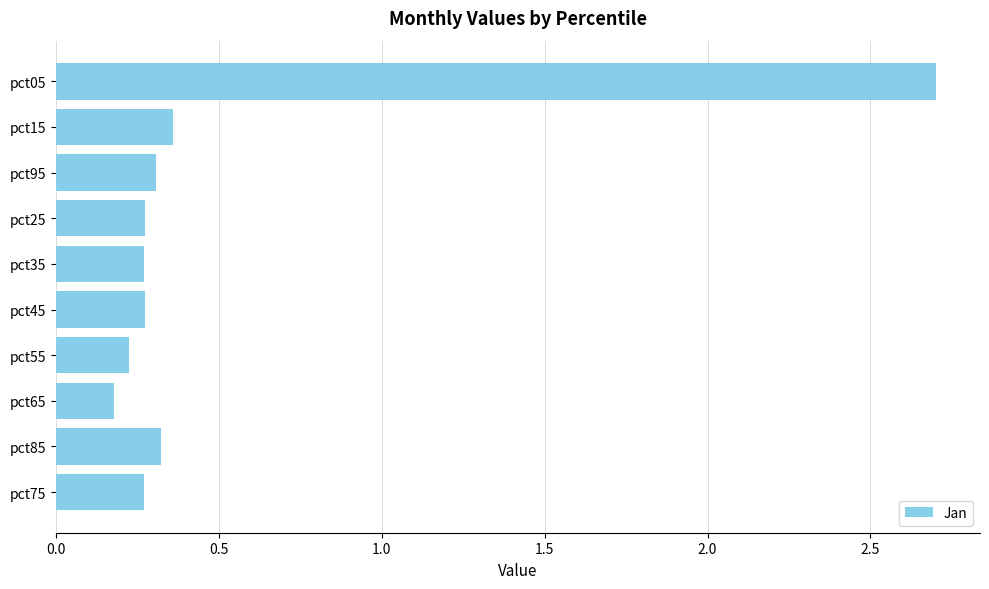

Is it true that the value at pct95 is 0.4?

False